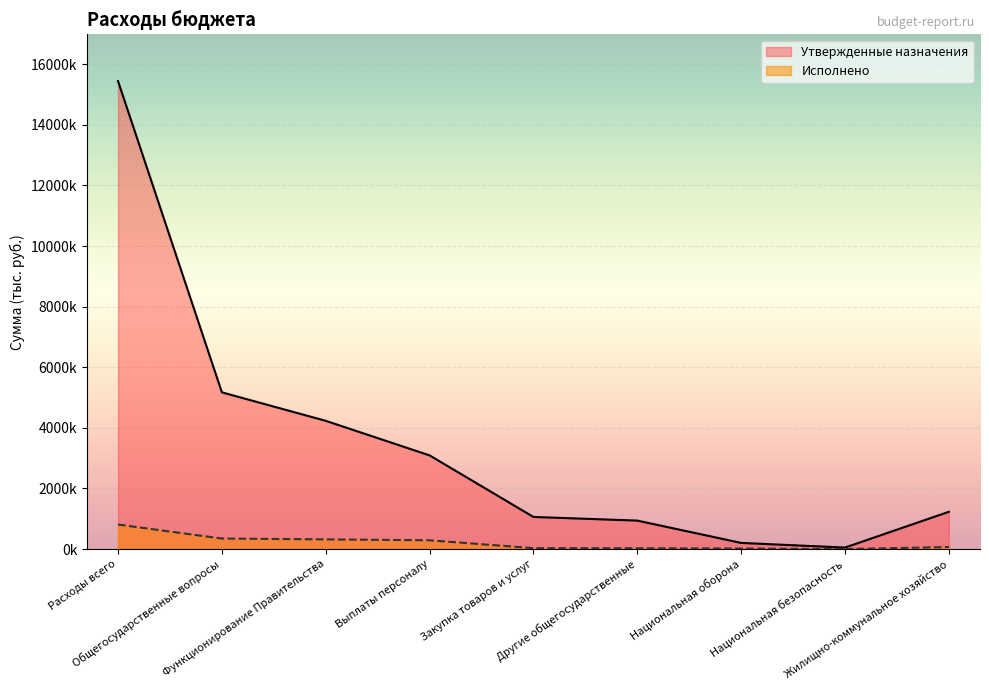

At which category is the sum across all series the highest?

Расходы всего